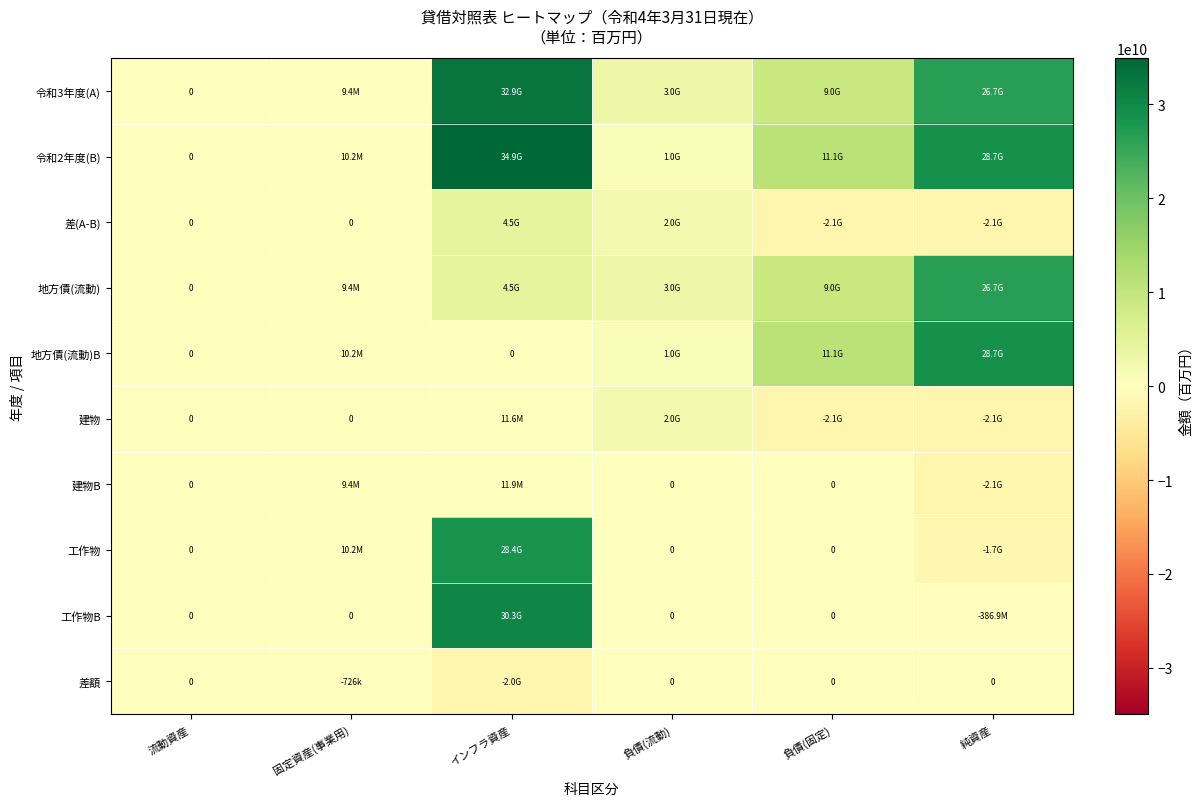

What is the difference between the maximum and minimum values in the 差(A-B) series?

6620627182